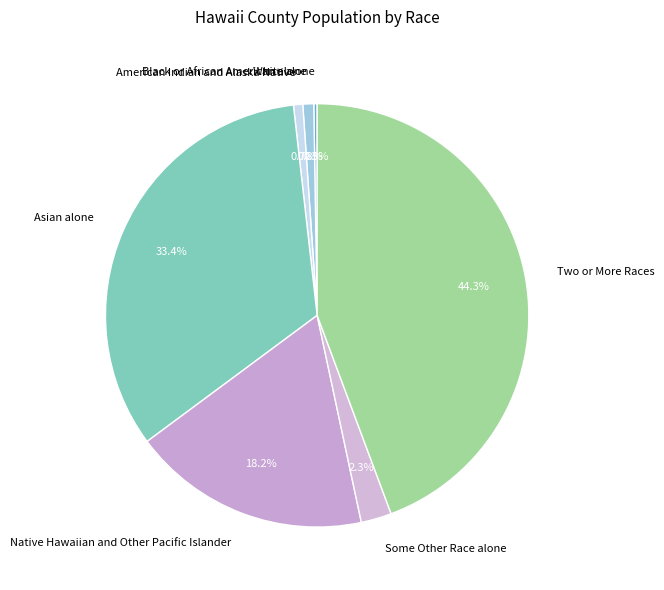

What portion of the pie excludes American Indian and Alaska Native?

99.3%